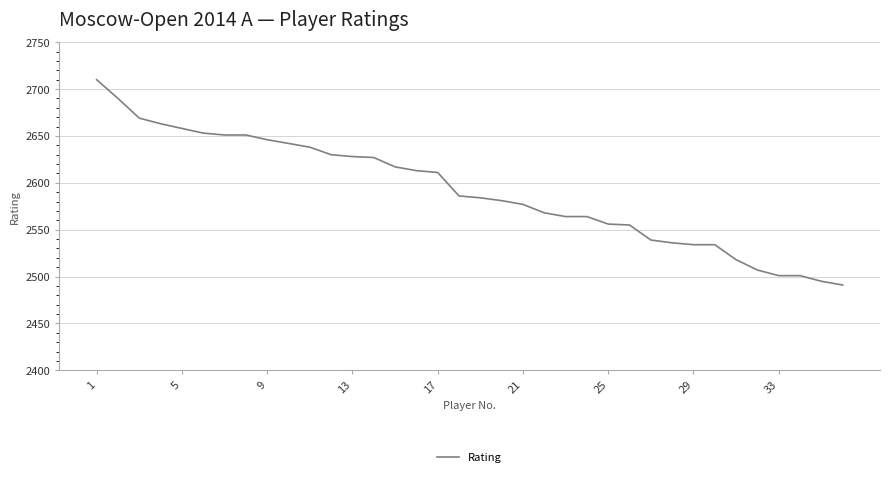

What is the difference between the maximum and minimum values?

219